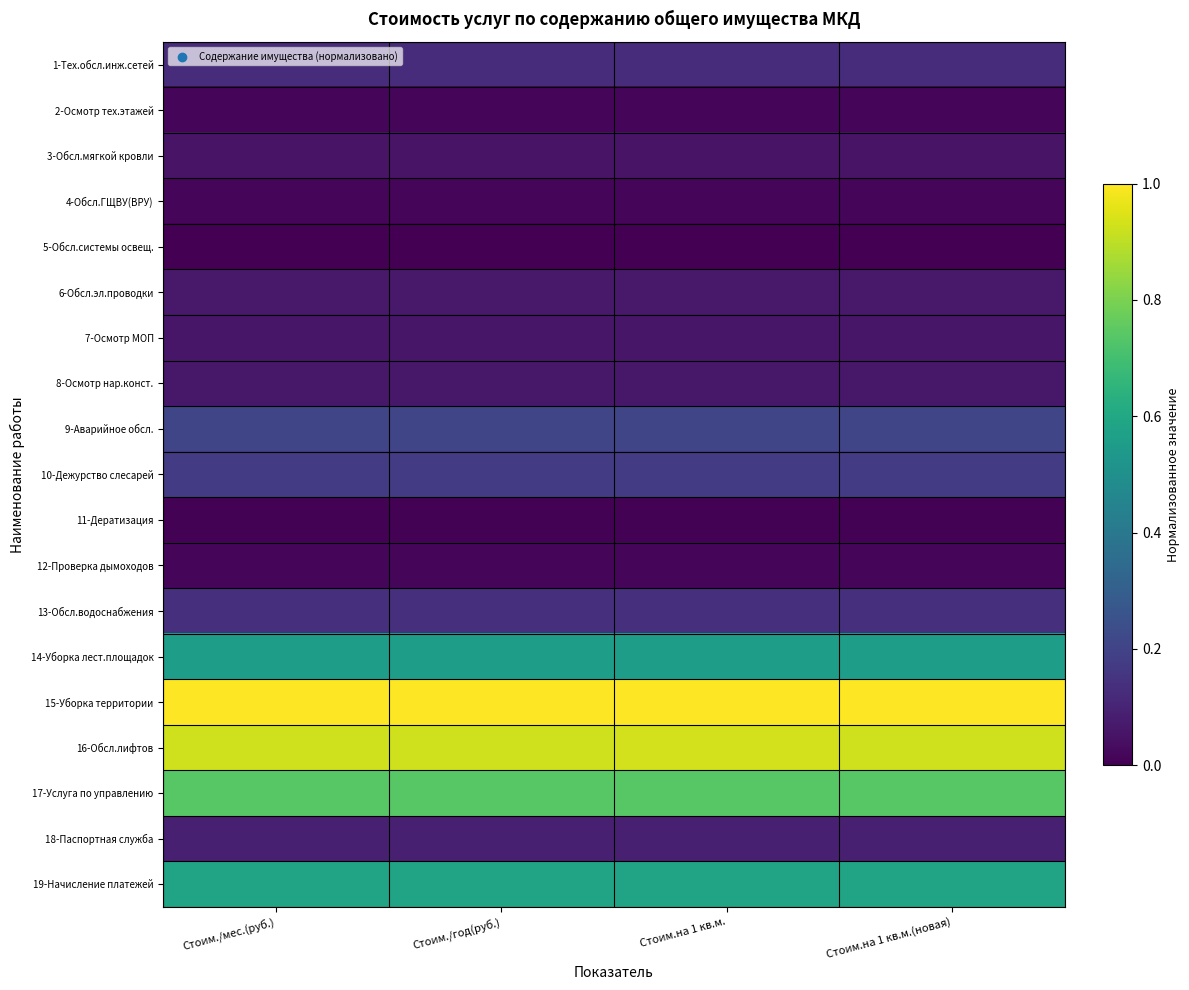

How many categories are shown in the chart?

4